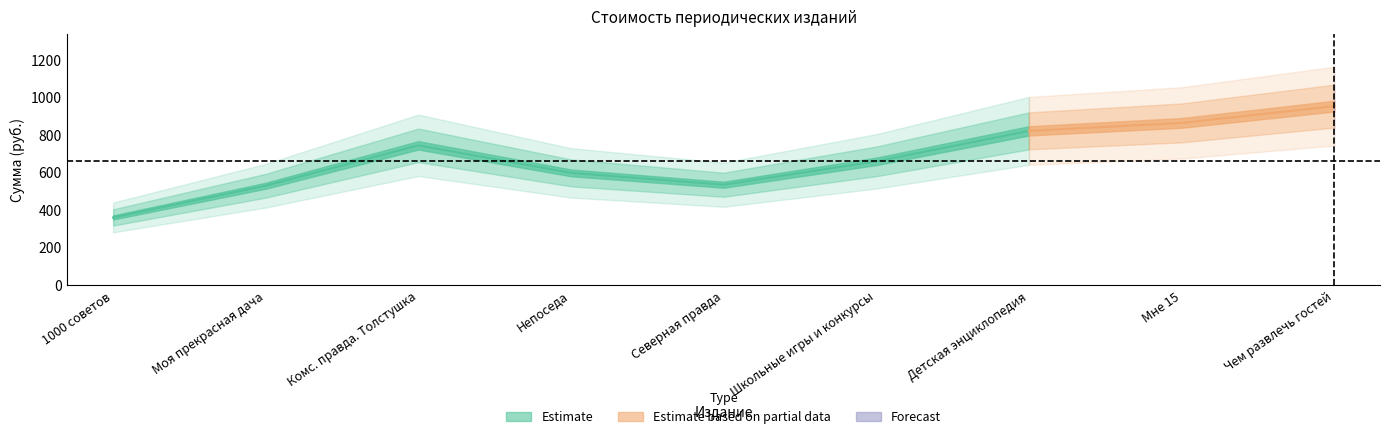

How many lines are shown in the chart?

1